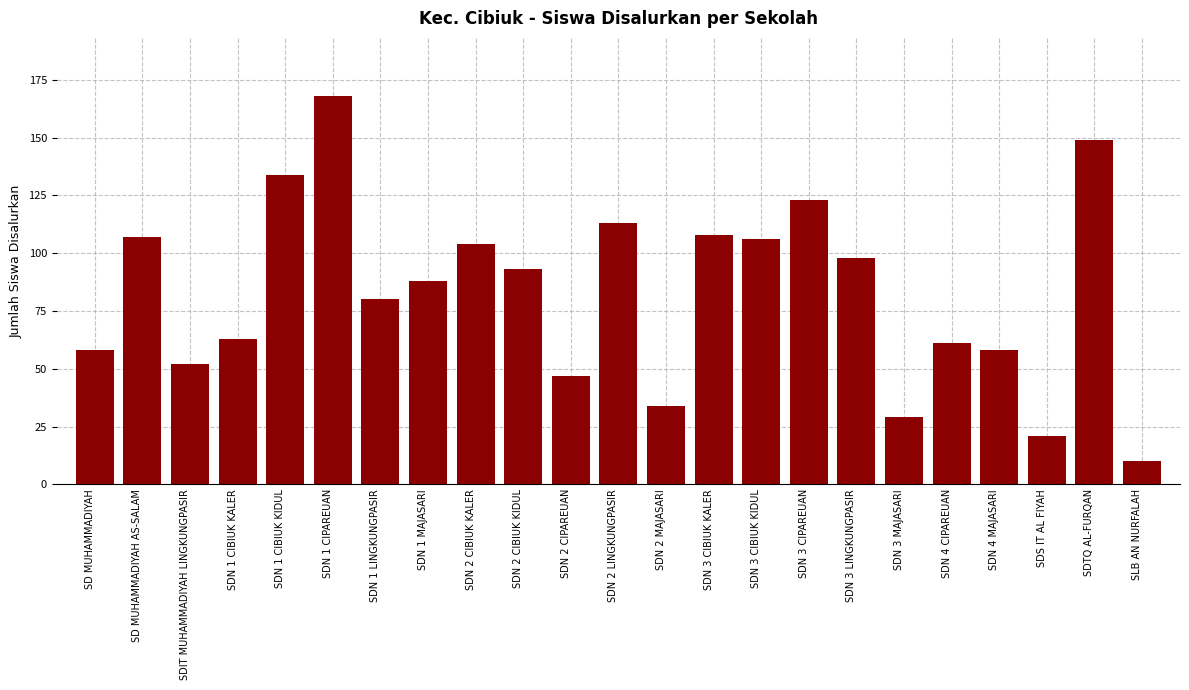

Reading right to left, extract all data points from this chart.

10	149	21	58	61	29	98	123	106	108	34	113	47	93	104	88	80	168	134	63	52	107	58